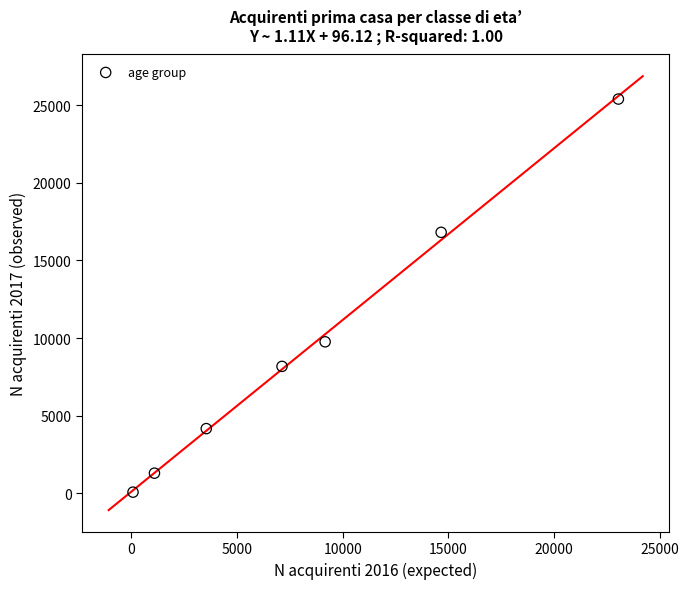

What Y value in the scatter plot is closest to 12732?

9756